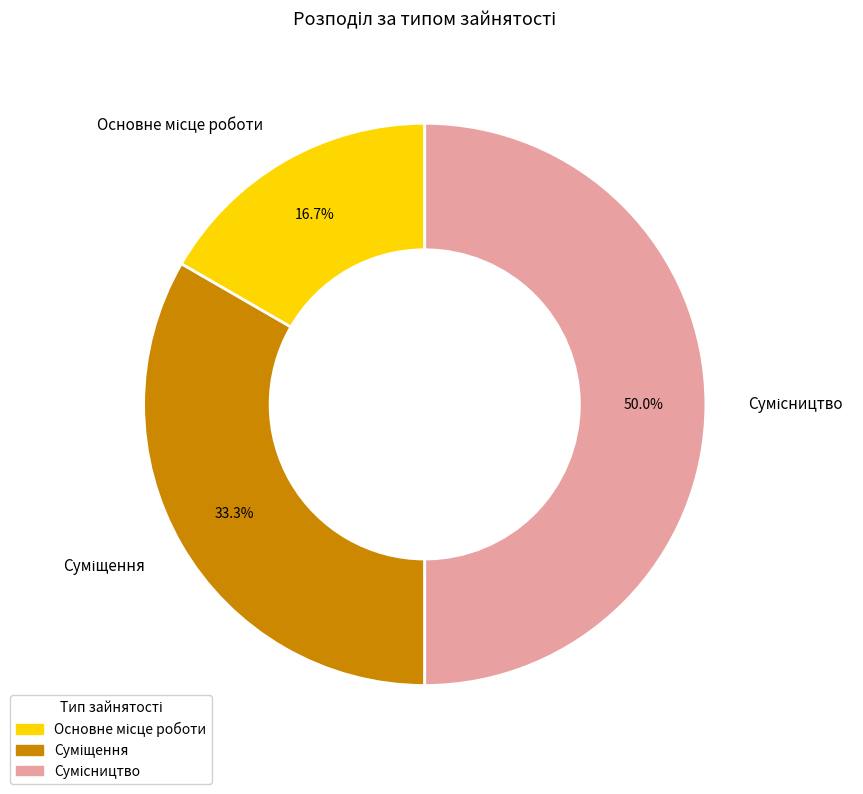

Count the number of slices in the pie.

3